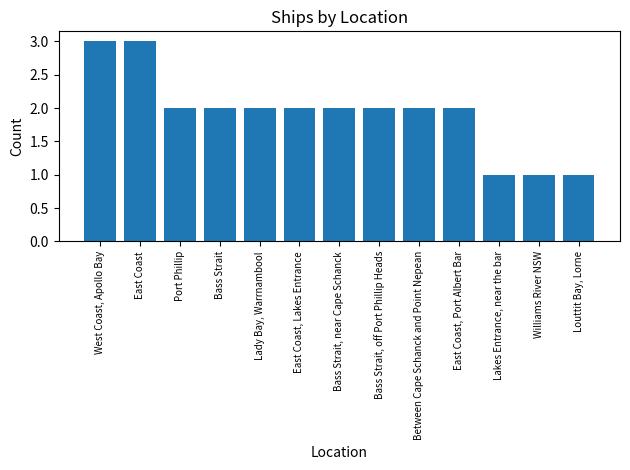

Approximately how many times larger is the value at Lady Bay, Warrnambool compared to East Coast, Lakes Entrance?

1.0